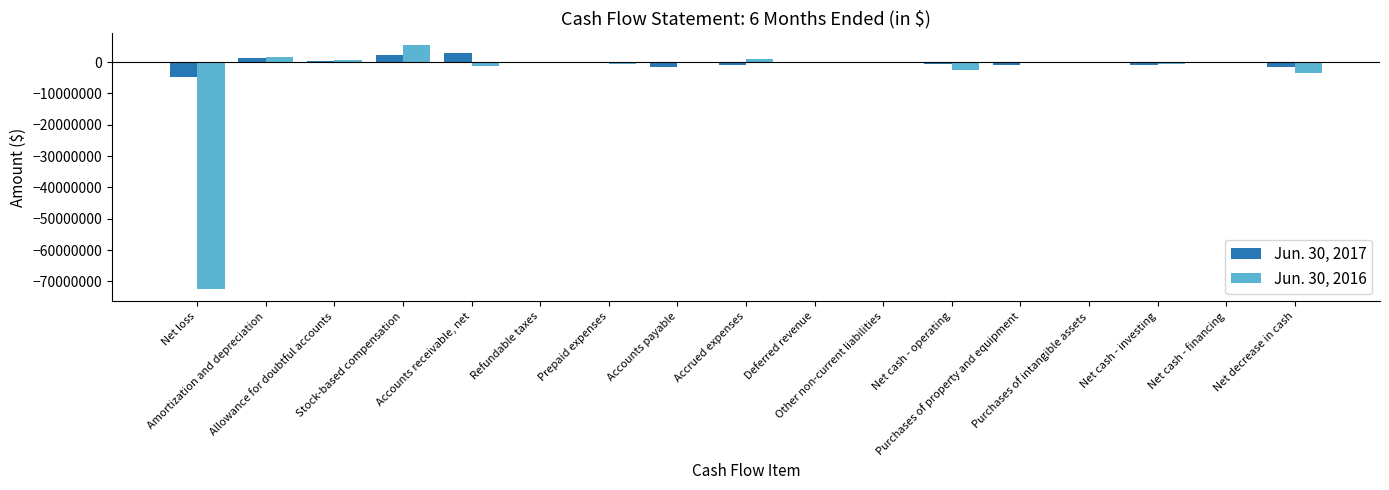

Count the number of data series in this chart.

2